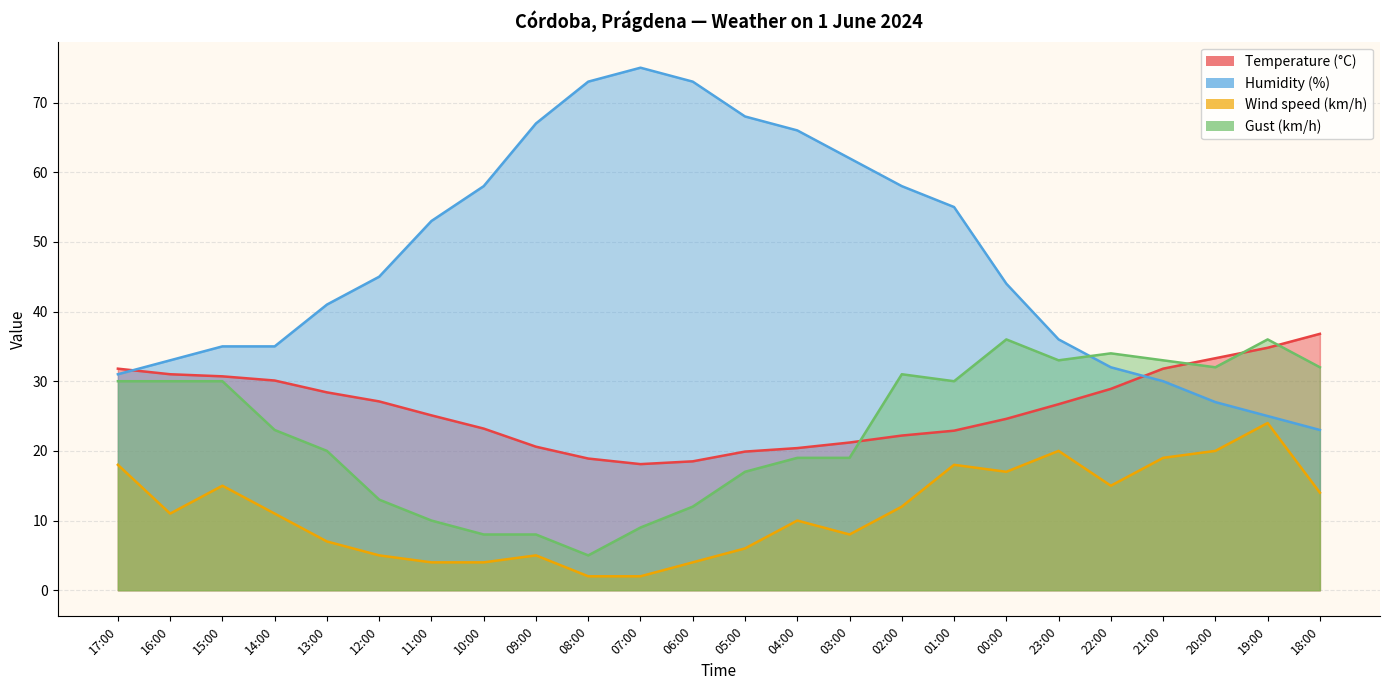

At which label is Gust (km/h) closest to 20?

13:00